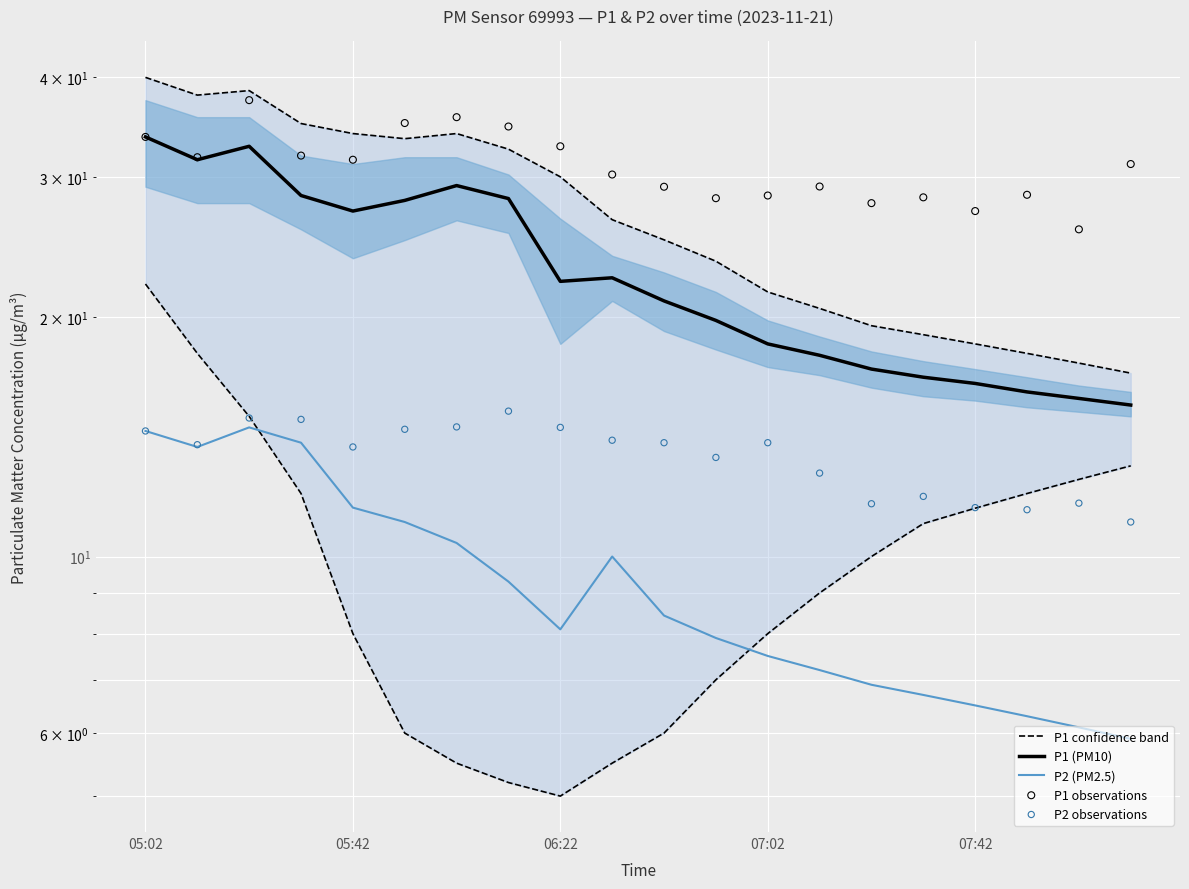

Which series contains the highest Y value?

P1 confidence band